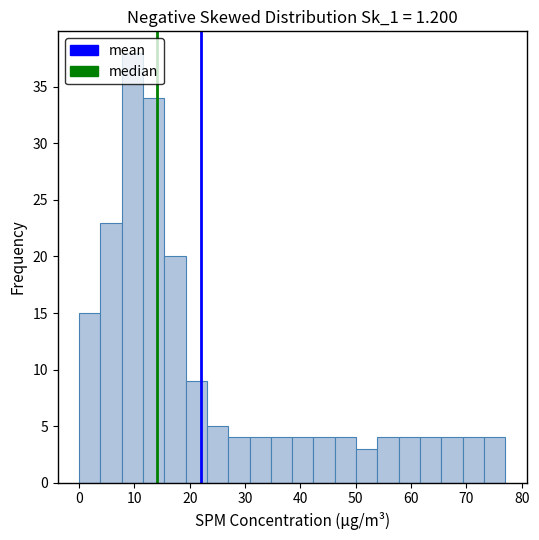

Read against the x-axis, roughly where is the centre of the tallest bar?

10